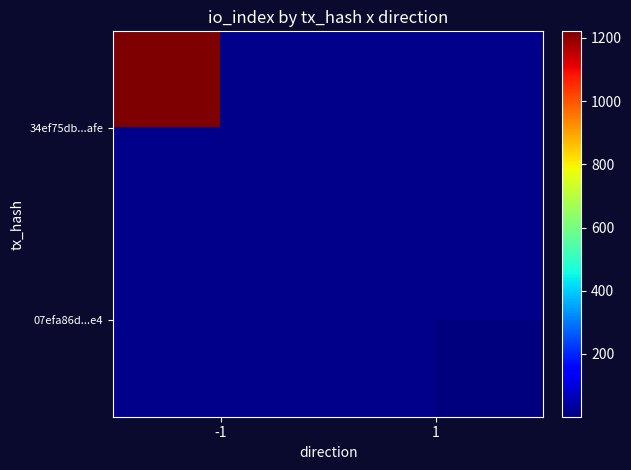

Which label corresponds to the largest value in the chart?

-1